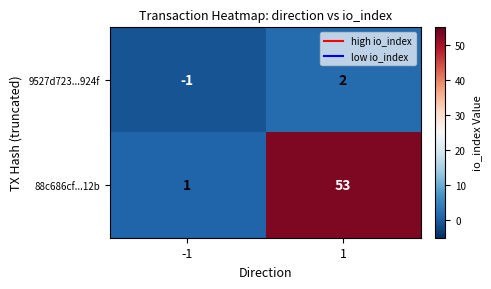

What is the difference between the maximum and minimum values in the 88c686cf...12b series?

52